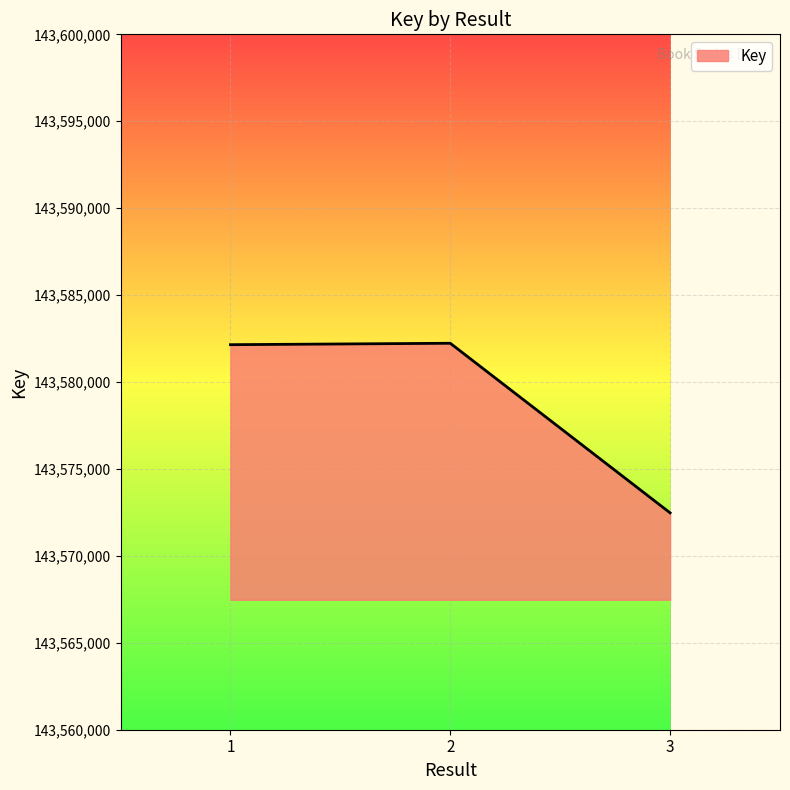

Count the number of data series in this chart.

1